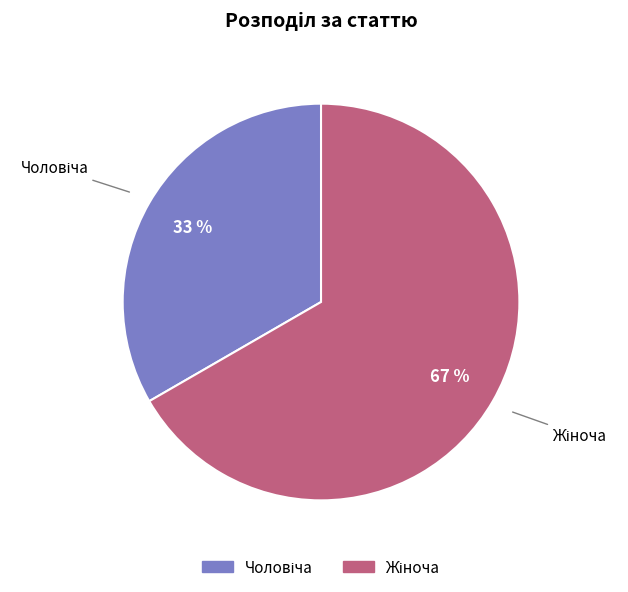

Does any single category account for the majority?

Yes